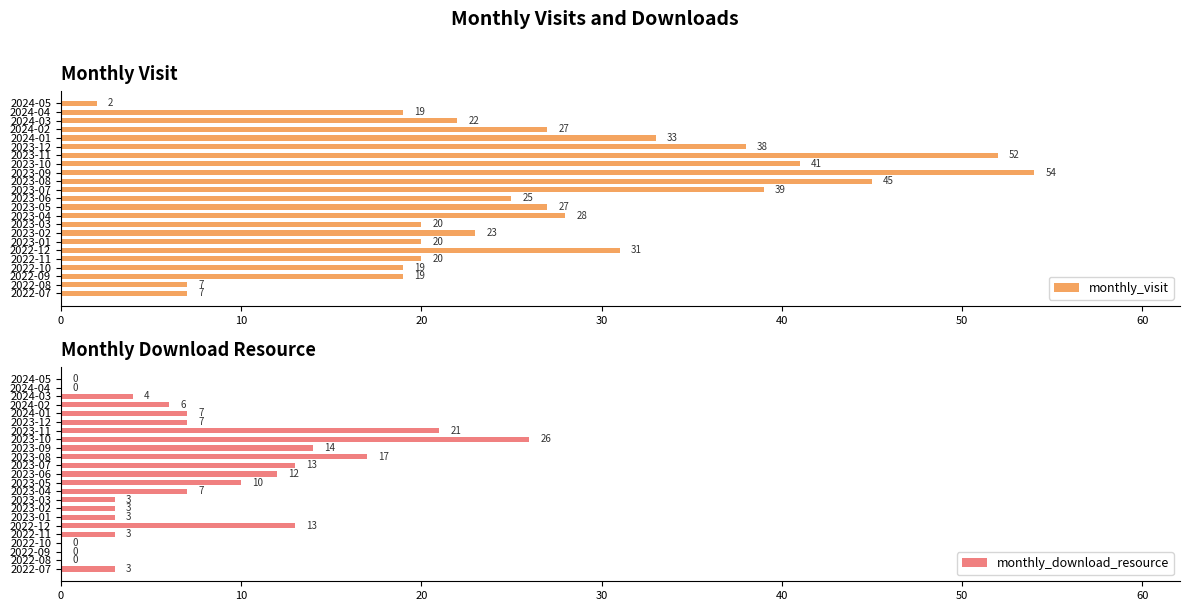

How many series are shown in this chart?

2